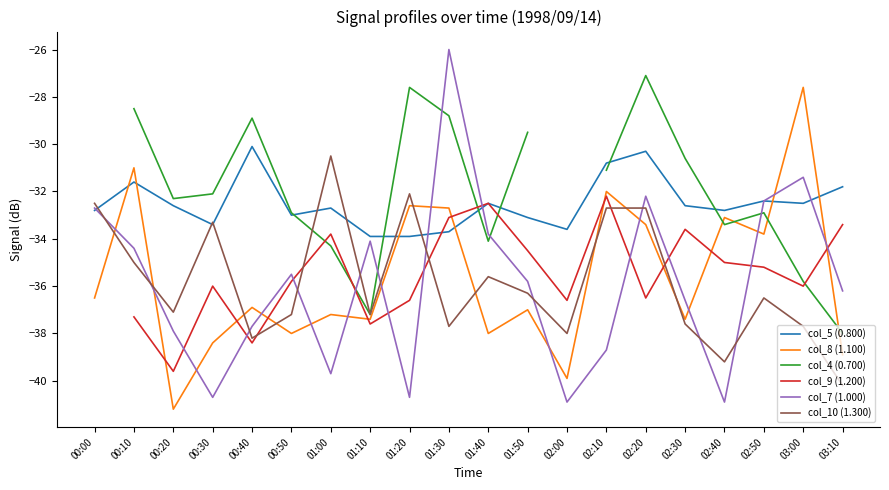

Rank the series at 02:40 from highest to lowest value.

col_5 (0.800), col_8 (1.100), col_4 (0.700), col_9 (1.200), col_10 (1.300), col_7 (1.000)